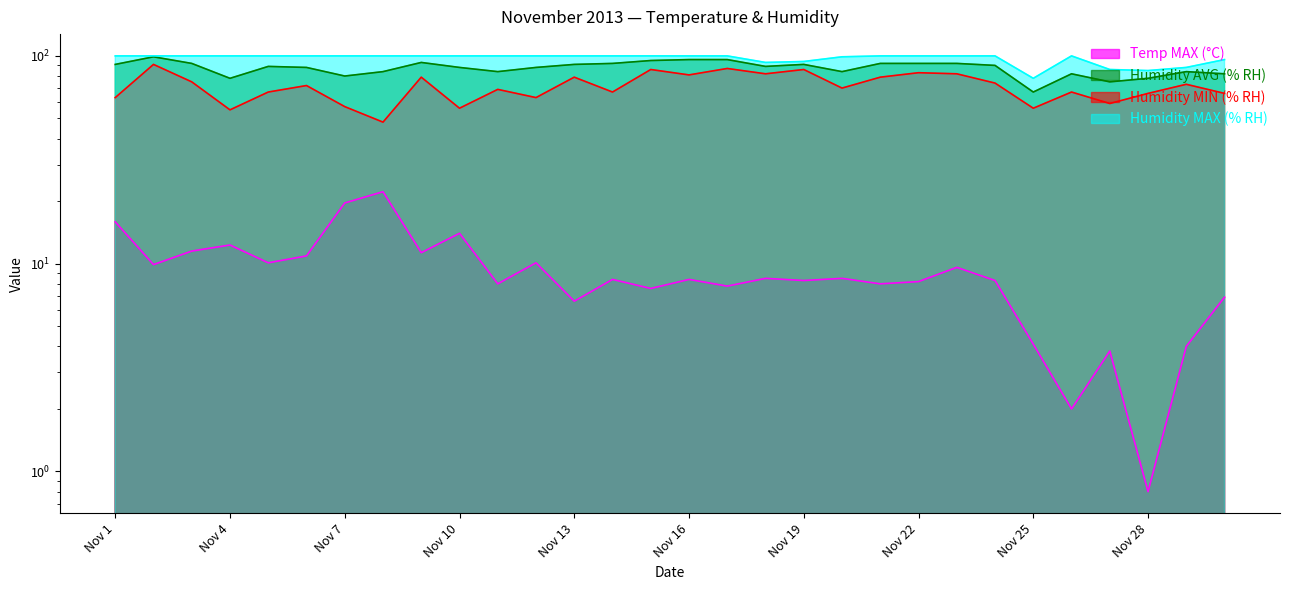

What is the difference between the Humidity MIN (% RH) values at Nov 22 and Nov 14?

16.0